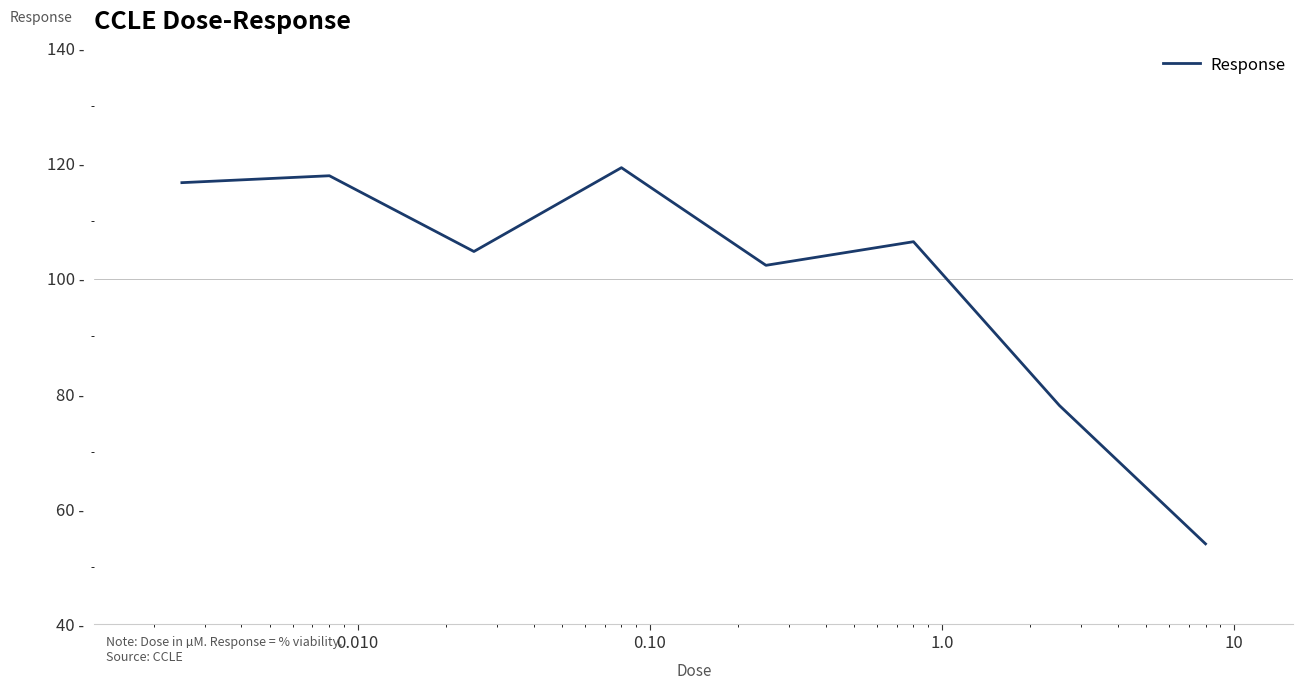

What is the value of the 1st point from the left?

116.7